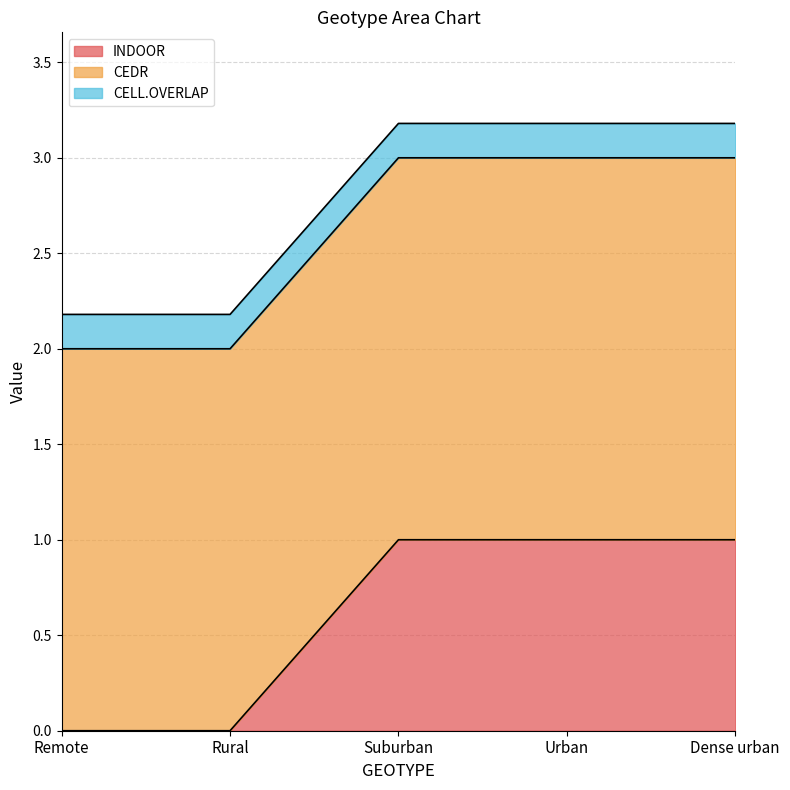

What are all the series names shown in the legend?

INDOOR, CEDR, CELL.OVERLAP